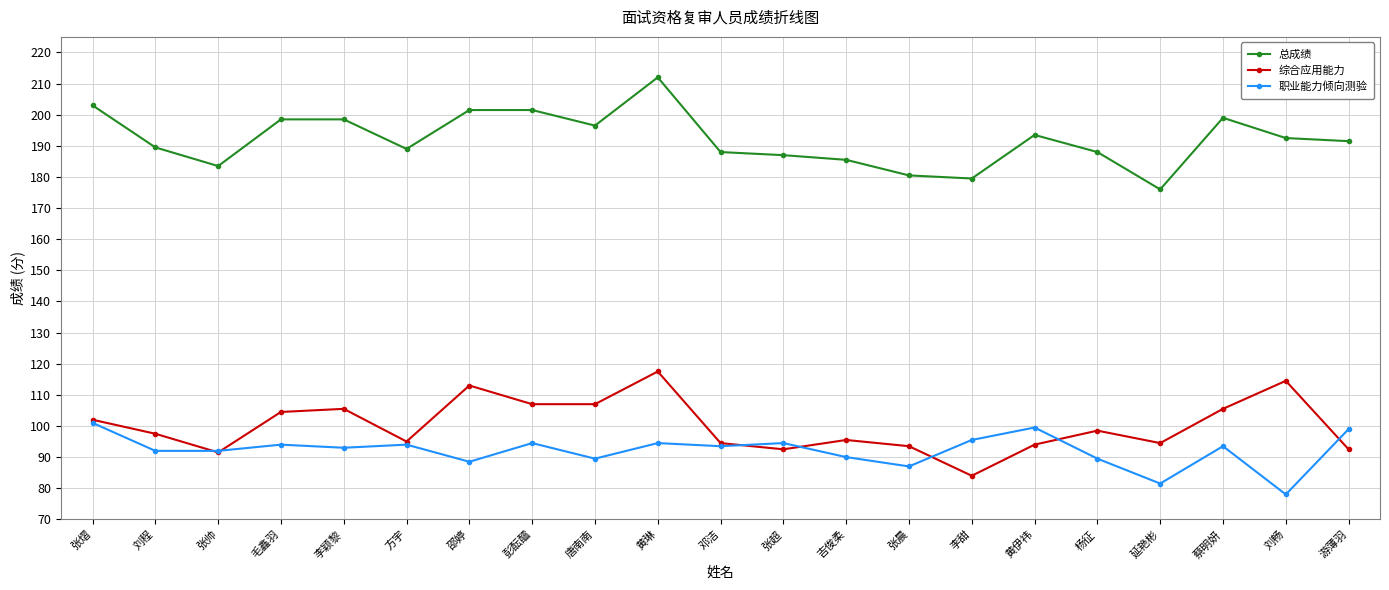

The value of 综合应用能力 at 黄伊祎 is 94.0. True or false?

True